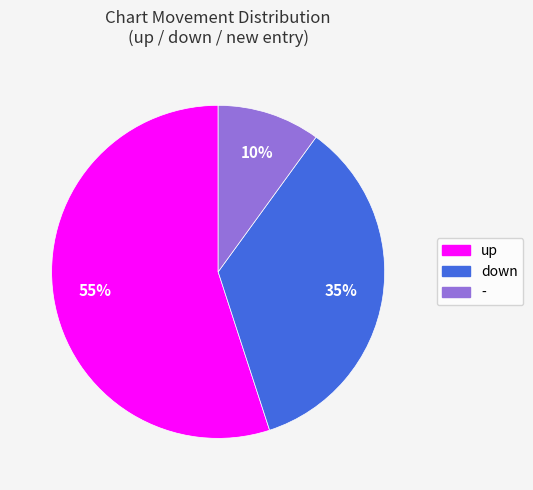

Combined, do down and up account for over 50%?

Yes